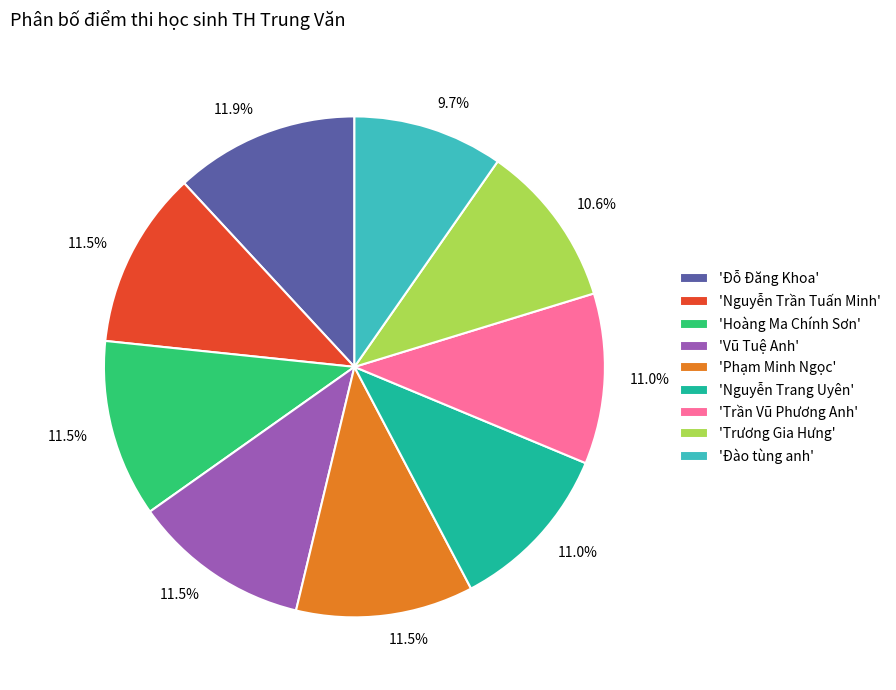

Between 'Vũ Tuệ Anh' and 'Trương Gia Hưng', which is larger?

'Vũ Tuệ Anh'